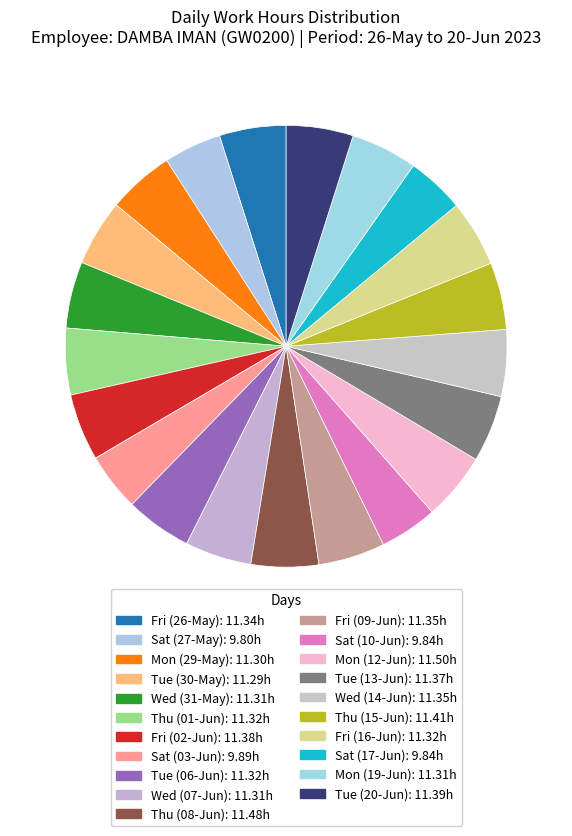

Is the sum of Fri (02-Jun) and Tue (13-Jun) greater than half?

No